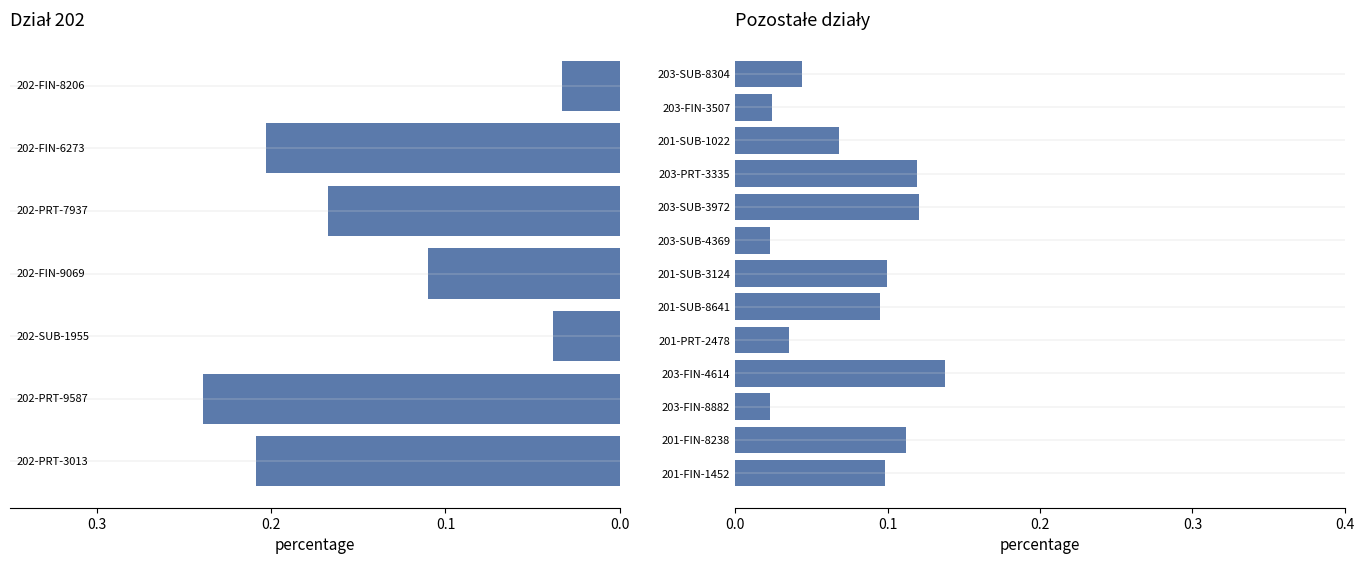

The value at 201-SUB-3124 is 0.0. True or false?

False